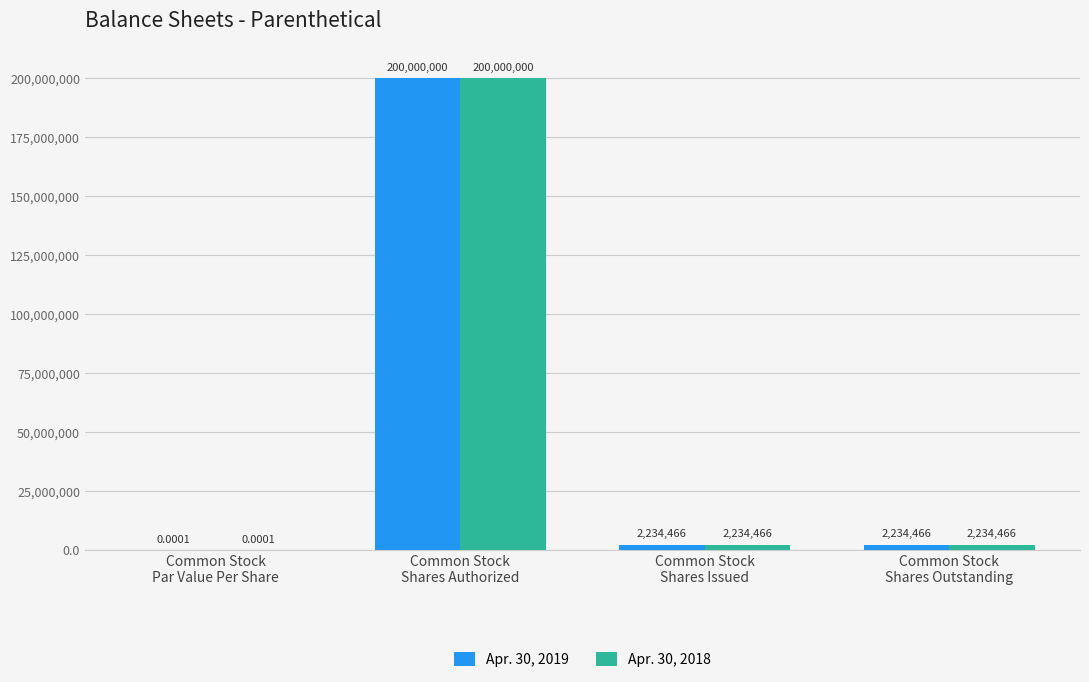

What is the sum of all Apr. 30, 2018 values?

204468932.0